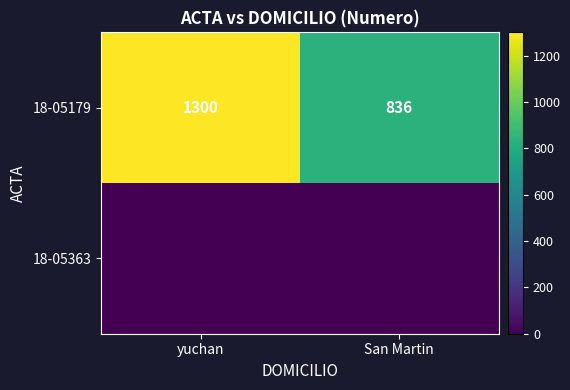

What is the approximate value of 18-05179 at San Martin?

836